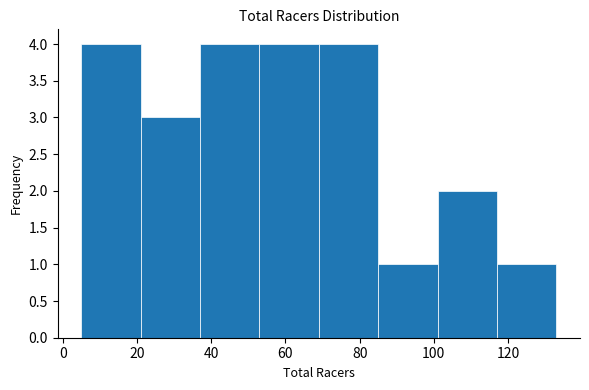

How tall is the bar that spans 101 to 117 on the x-axis? Neither the bar edges nor the heights are printed on the chart, so give them approximately, as read against the axes.

2